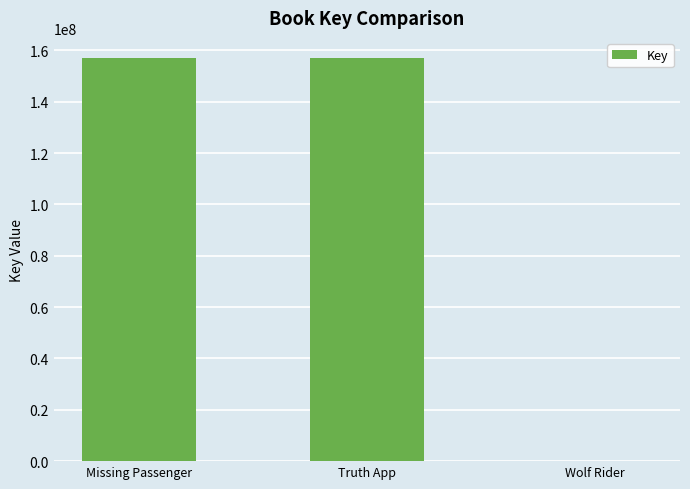

Between Wolf Rider and Truth App, which is larger?

Truth App